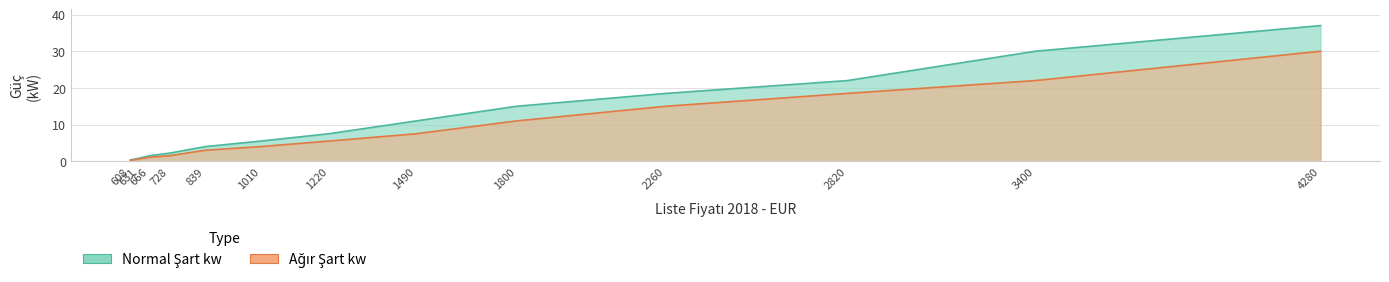

What is the difference between the highest and lowest values at 728?

0.7